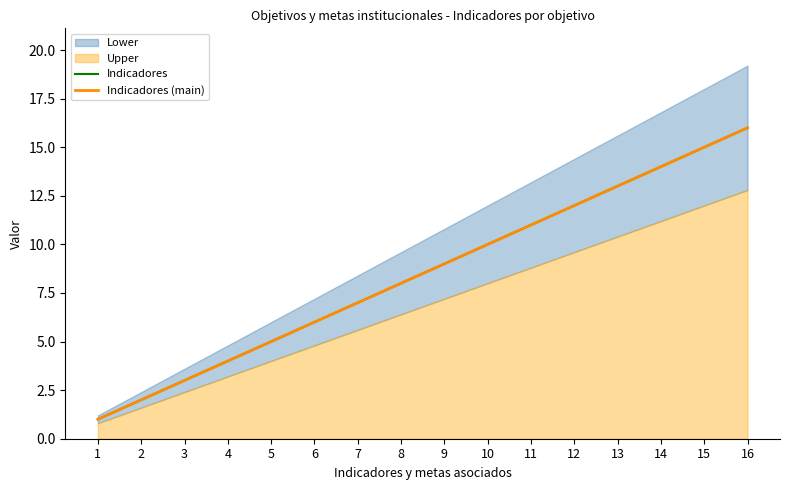

Reading left to right, transcribe all the data shown in this chart.

Indicadores: 1	2	3	4	5	6	7	8	9	10	11	12	13	14	15	16
Indicadores (main): 1	2	3	4	5	6	7	8	9	10	11	12	13	14	15	16